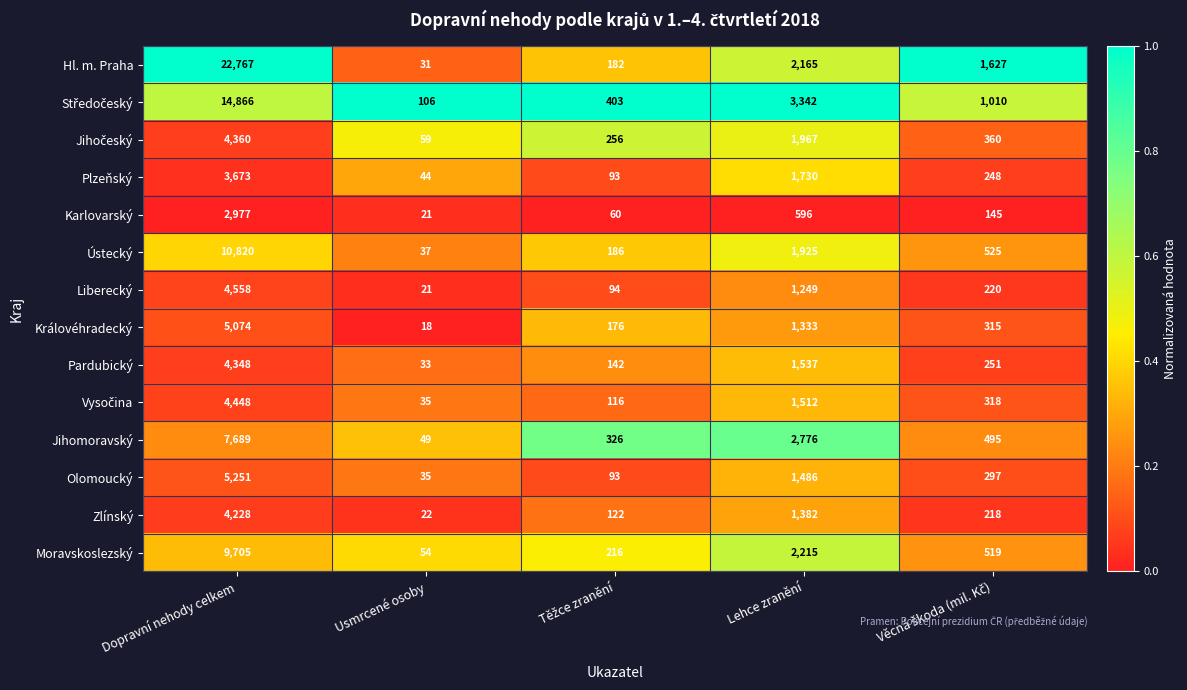

At which category is the sum across all series the highest?

Dopravní nehody celkem